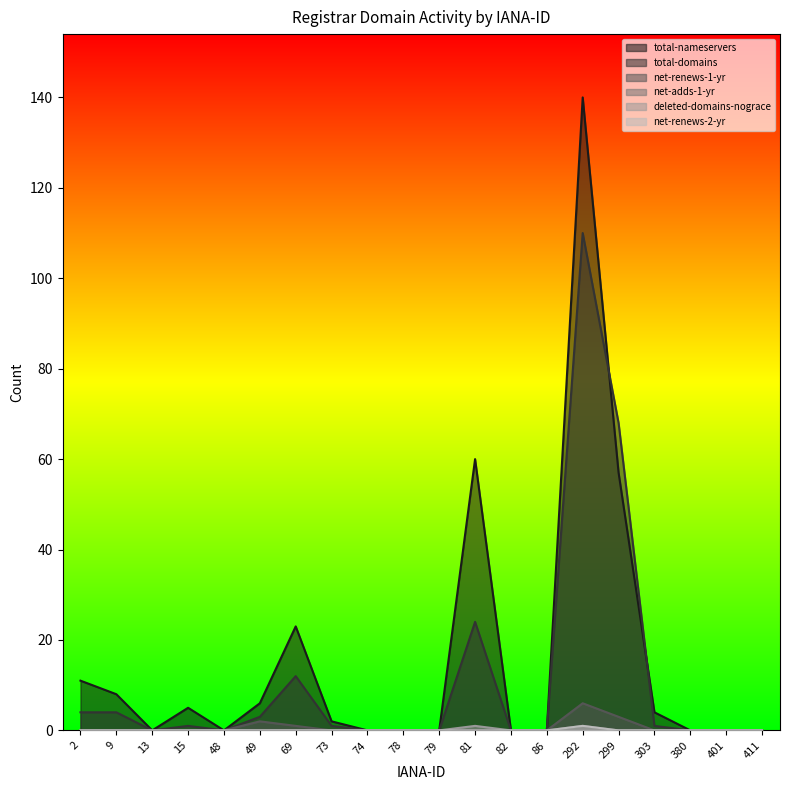

True or false: net-adds-1-yr and net-renews-1-yr intersect in this chart.

False